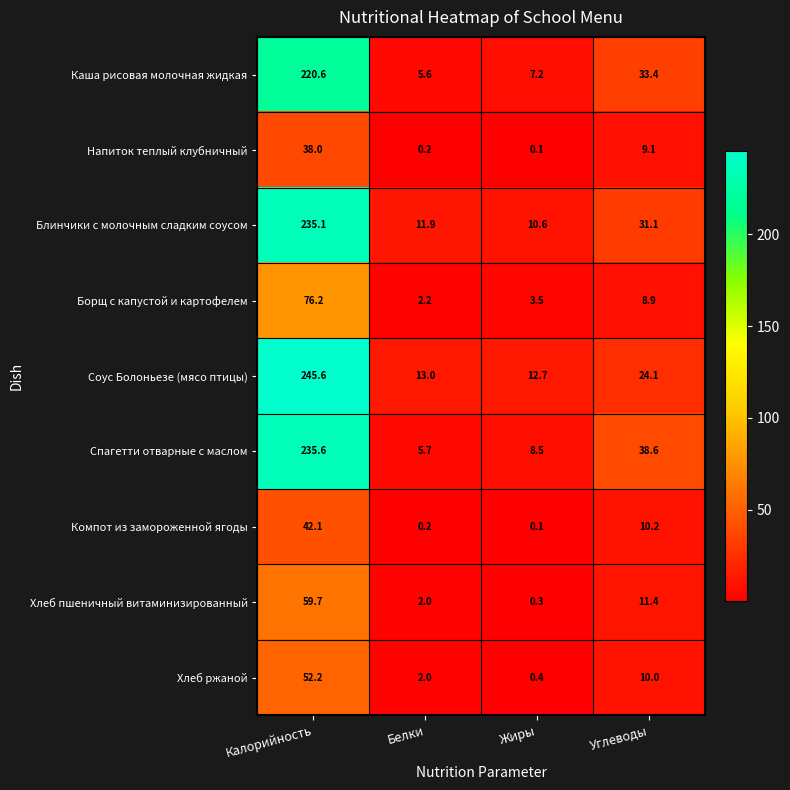

Is it true that Напиток теплый клубничный equals 38.0 at Калорийность?

True